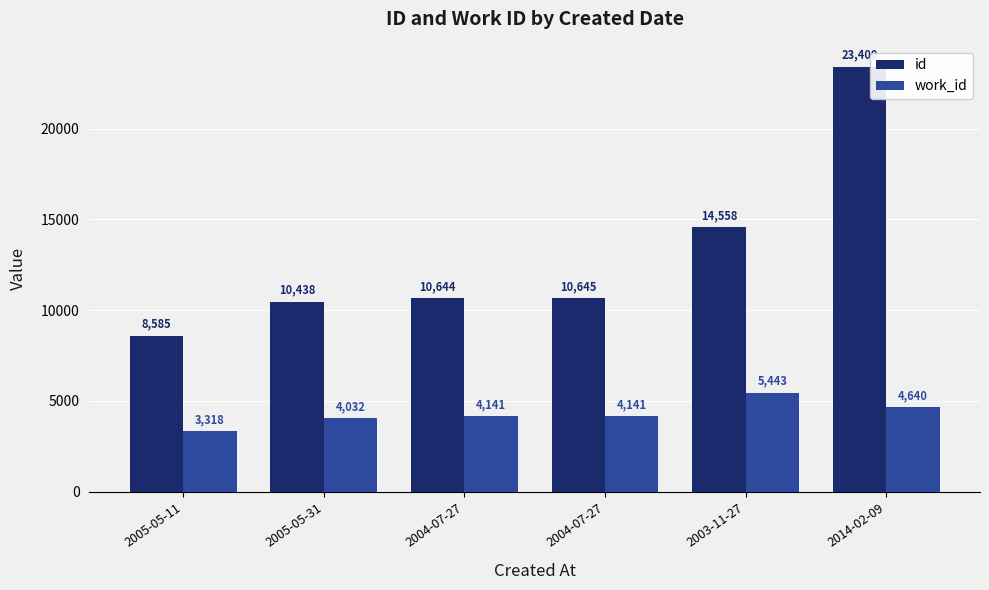

Count the number of categories in the chart.

6